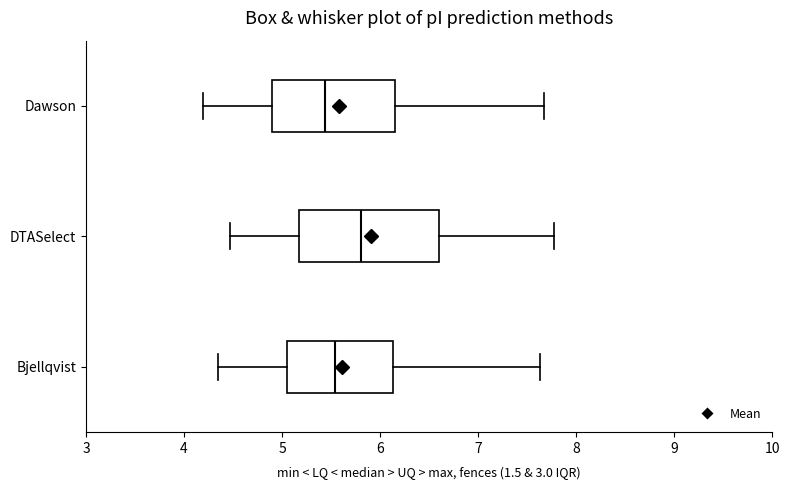

Reading bottom to top, read every box against the x-axis: the position of its median line, the range the box covers, and the ends of its whiskers. The values are not printed on the chart, so give them approximately, as read against the axis.

Bjellqvist: median 5.5, box 5.0 to 6.1, whiskers 4.3 to 7.6
DTASelect: median 5.8, box 5.2 to 6.6, whiskers 4.5 to 7.8
Dawson: median 5.4, box 4.9 to 6.1, whiskers 4.2 to 7.7